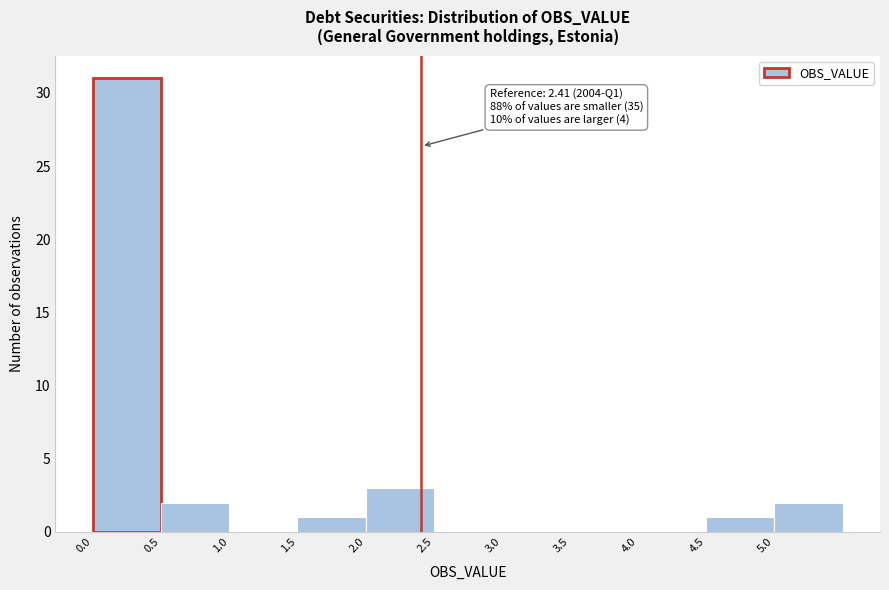

Over which range of the x-axis is the bar tallest?

0.0 to 0.5